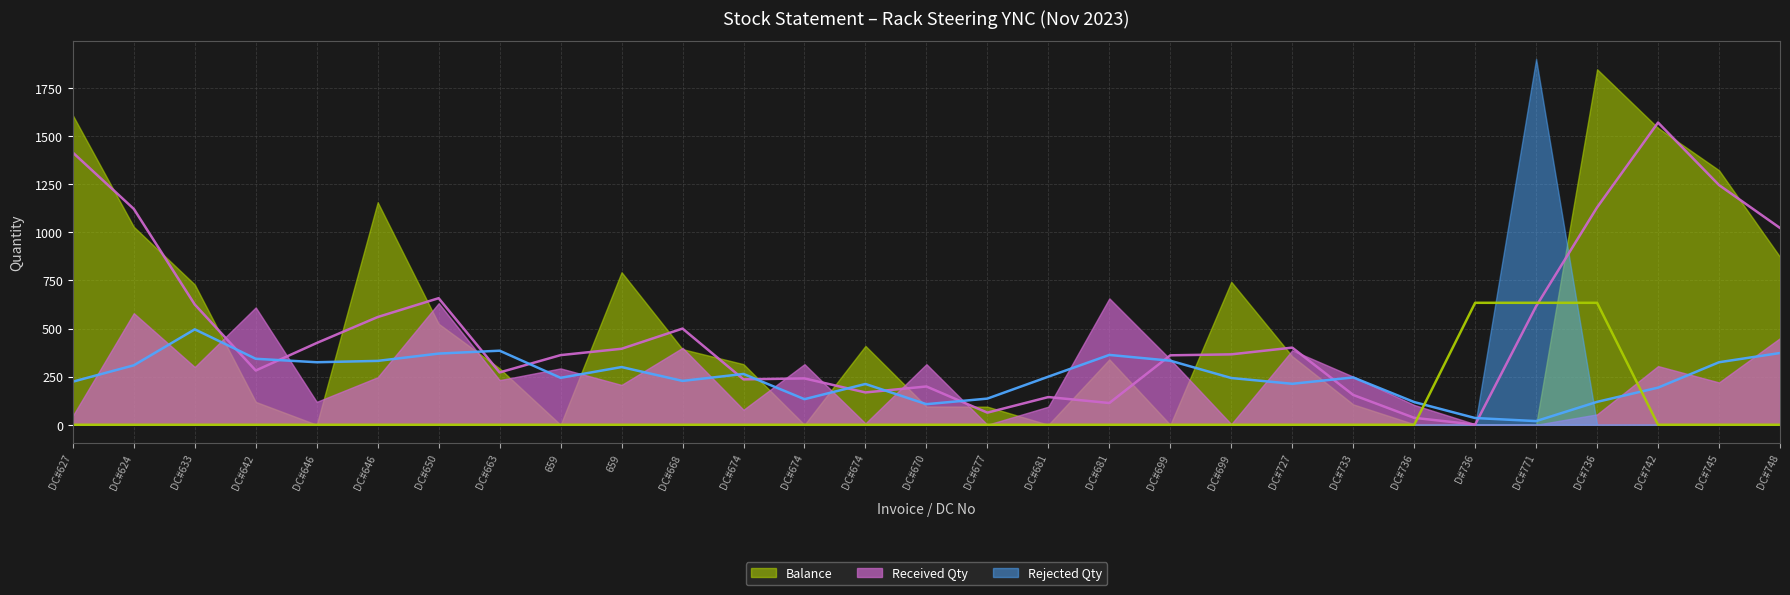

True or false: Received Qty has a value of 70 at DC#646.

False